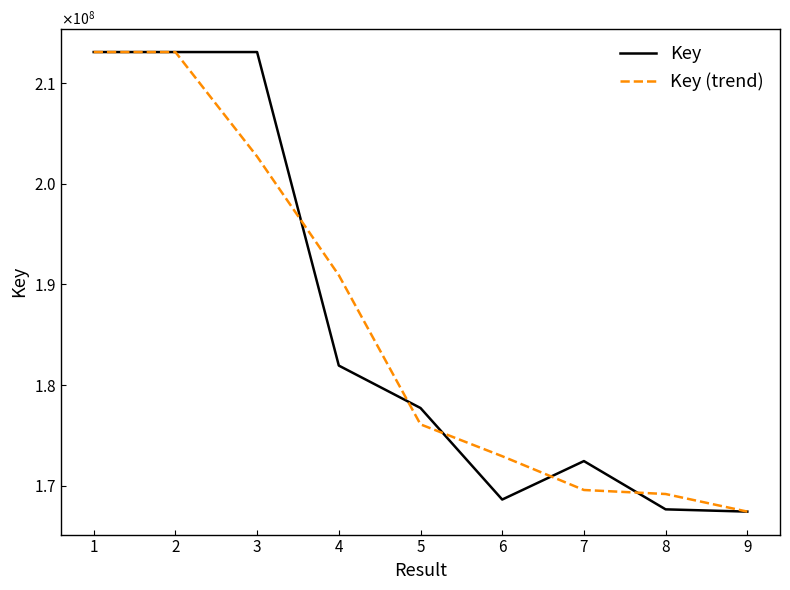

Where does the Key series first go above 177715753?

1